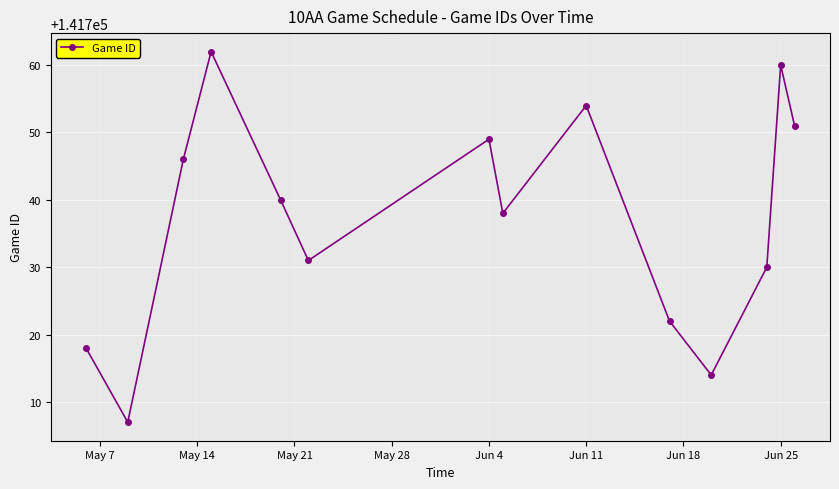

What is the value of the 9th point from the left?

141754